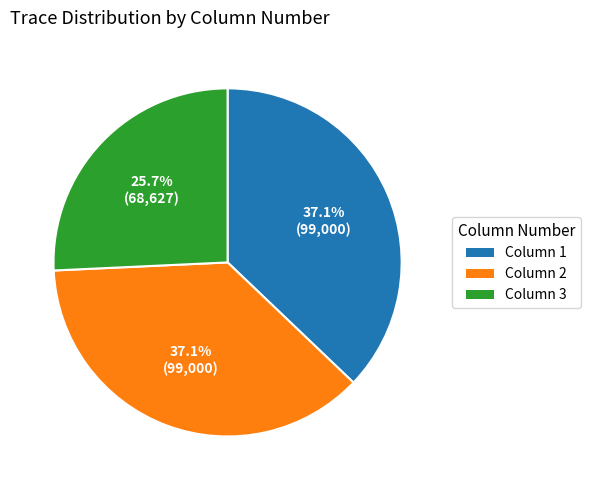

What is the ratio of the value at Column 1 to the value at Column 2?

1.0